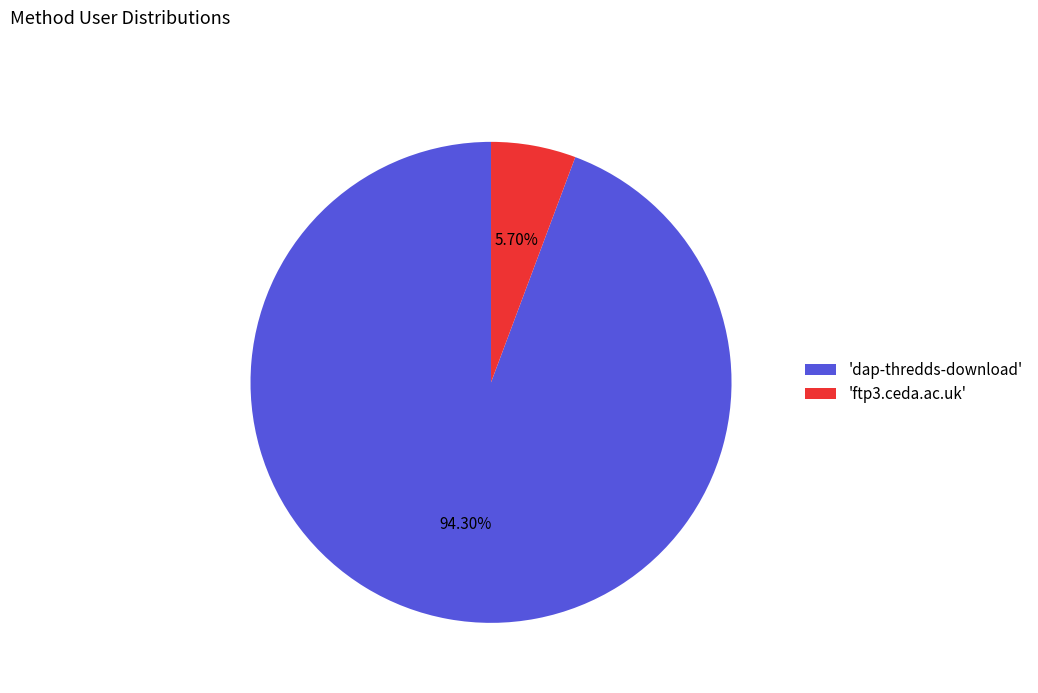

Is the sum of 'dap-thredds-download' and 'ftp3.ceda.ac.uk' greater than half?

Yes